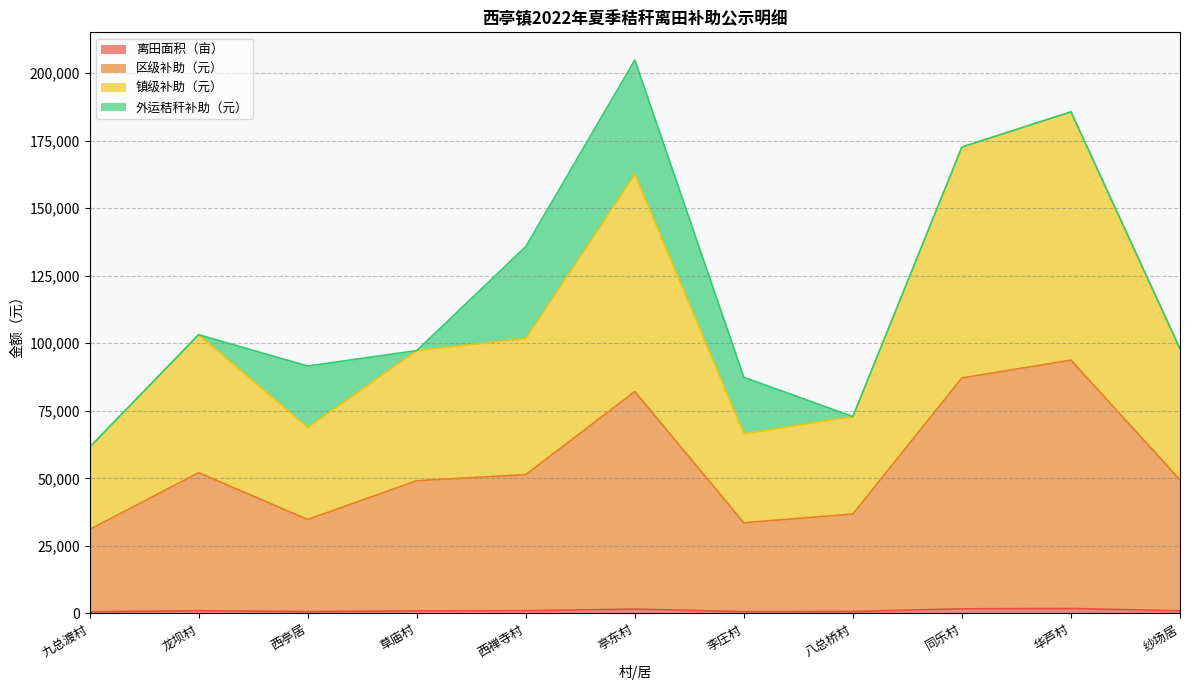

What is the difference between the highest and lowest values at 纱场居?

96980.0